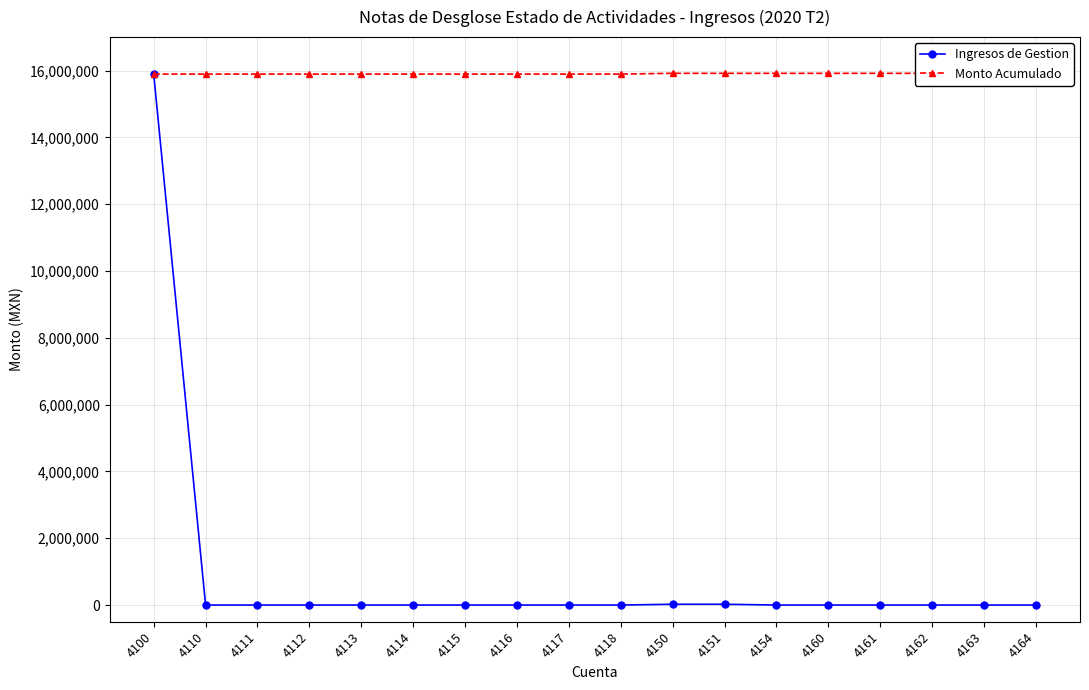

What is the maximum value shown in the chart?

15916271.7